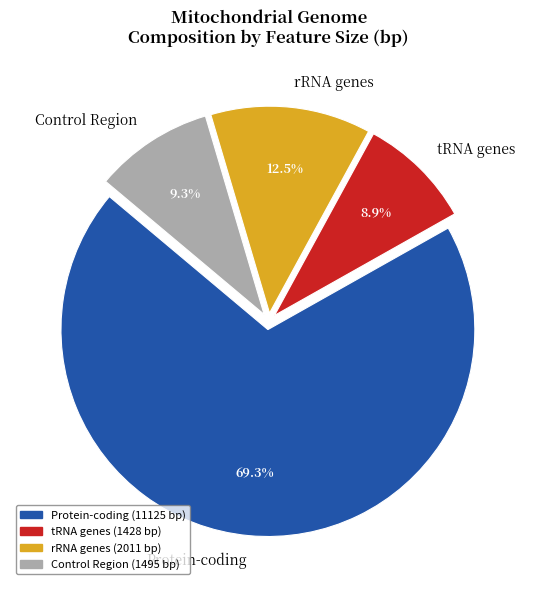

Combined, do tRNA genes and rRNA genes account for over 50%?

No